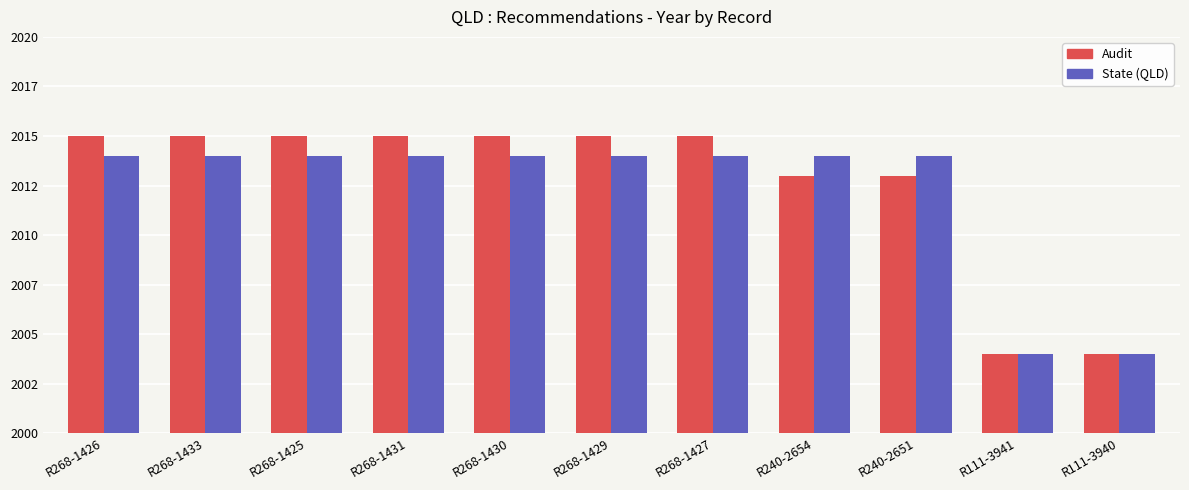

What is the spread (max minus min) of values at R268-1429?

1